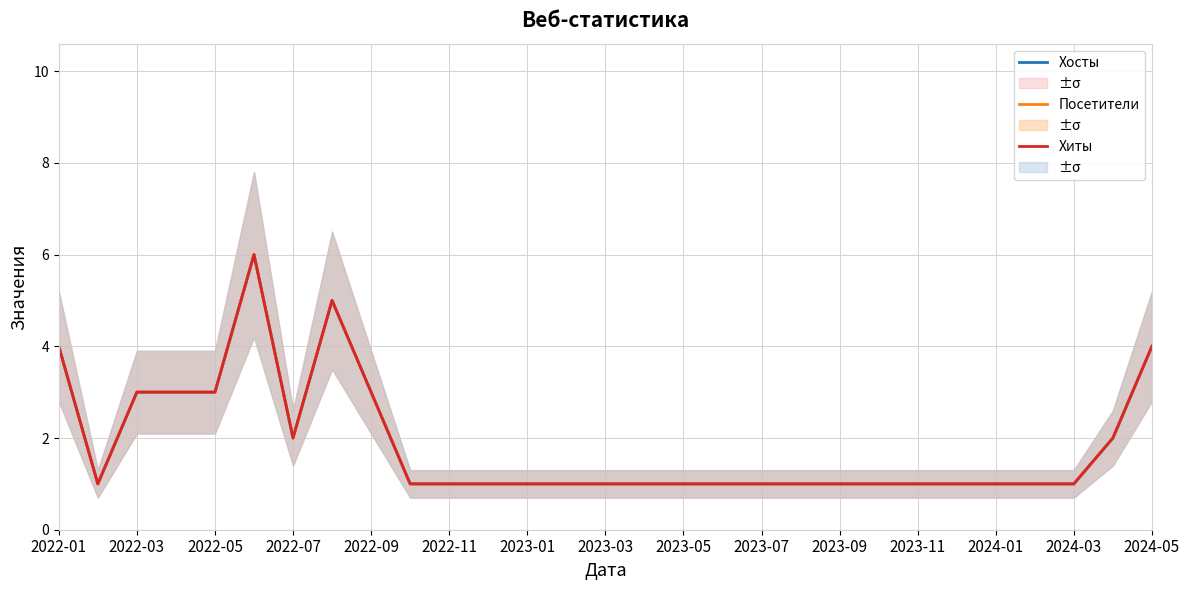

Rank the series by their maximum value, from highest to lowest.

Хосты, Посетители, Хиты